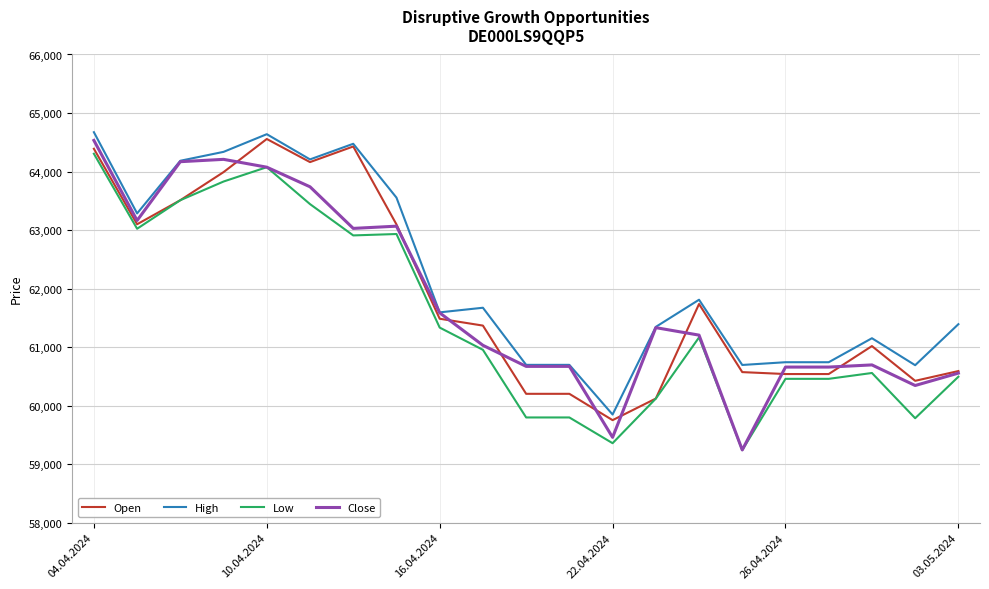

What is the maximum value shown in the chart?

64672